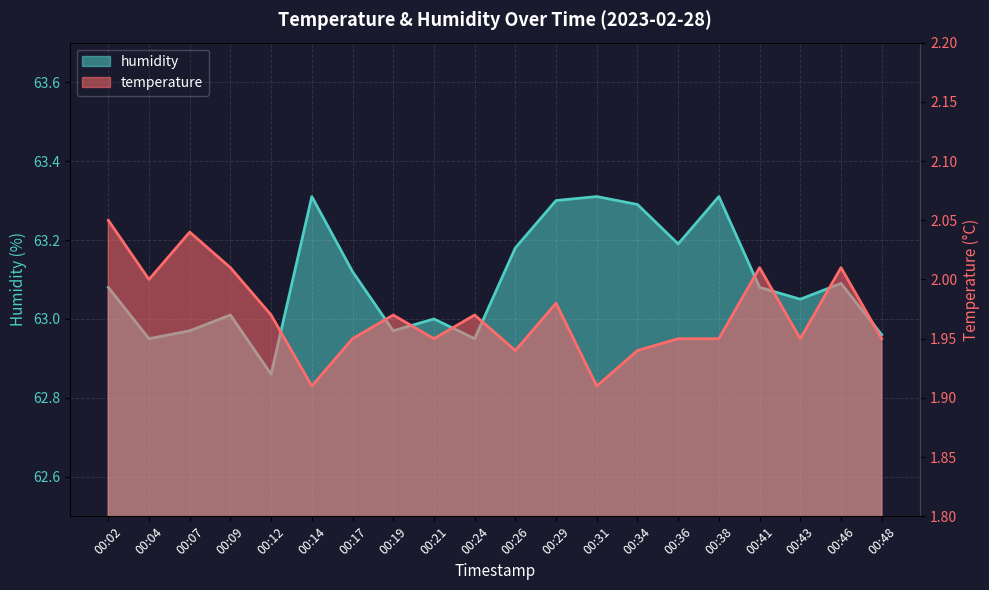

Rank the series at 00:12 from lowest to highest value.

temperature, humidity